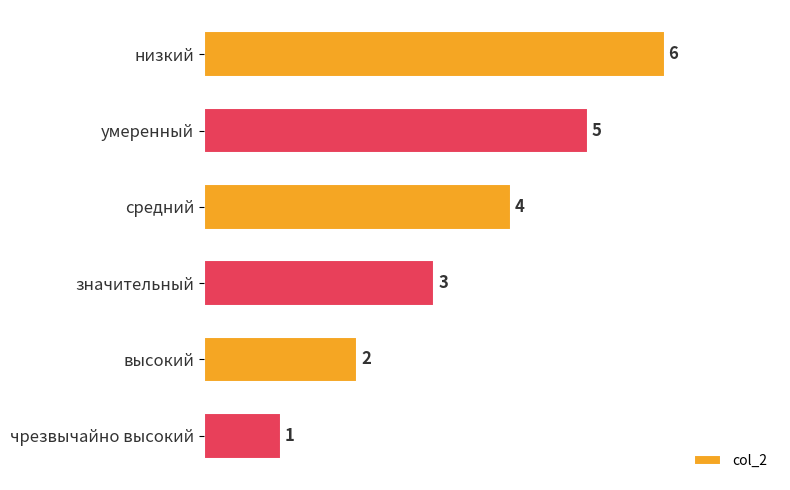

Are the bars horizontal?

Yes